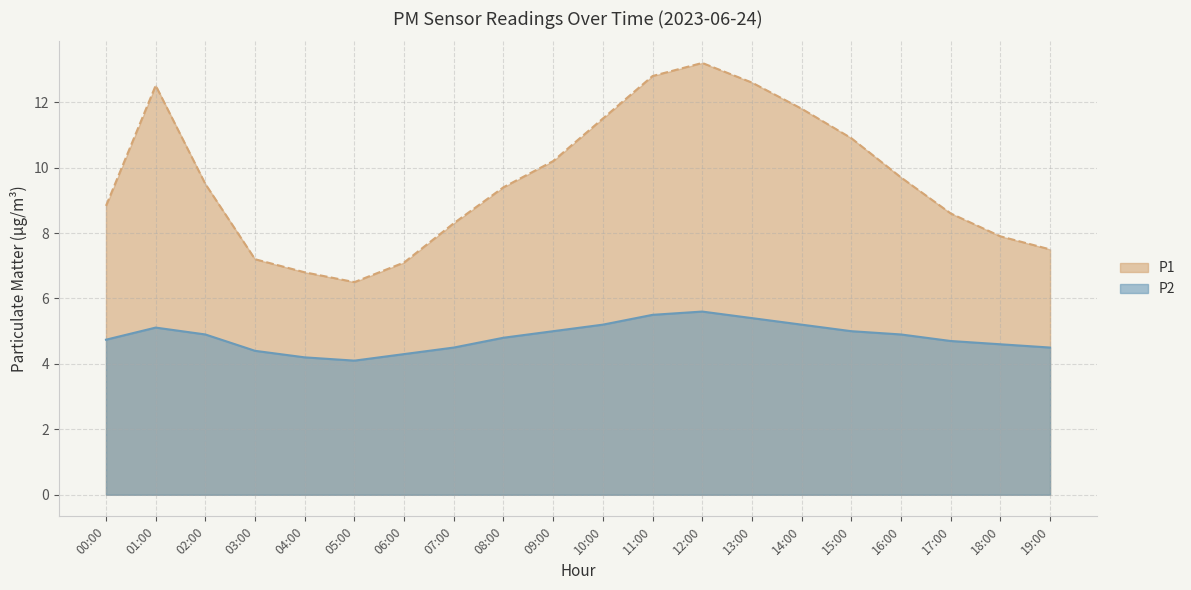

At which label does P1 first exceed 9?

01:00